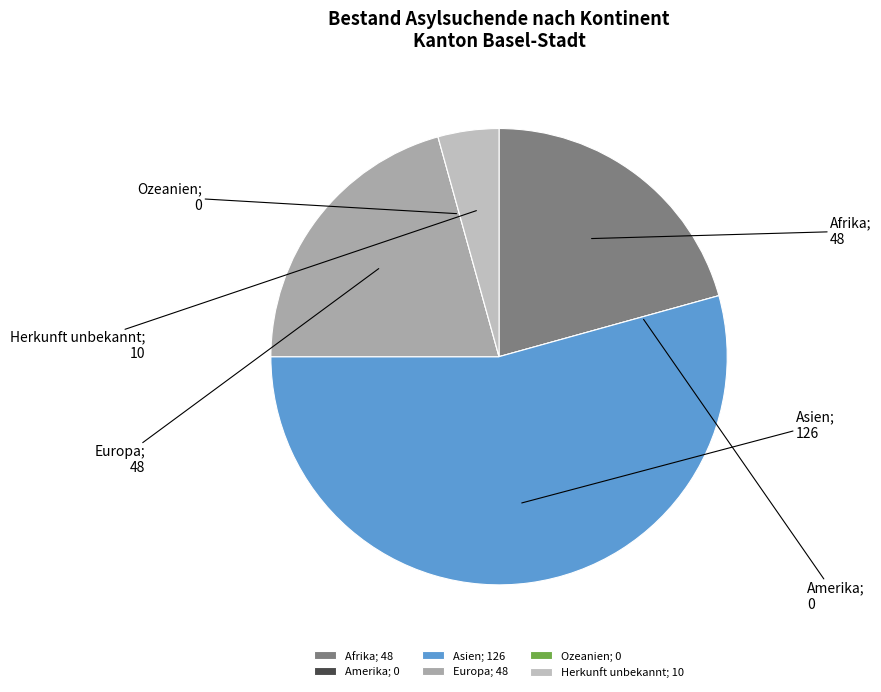

Is it true that Europa; 48 is 21% of the pie?

True